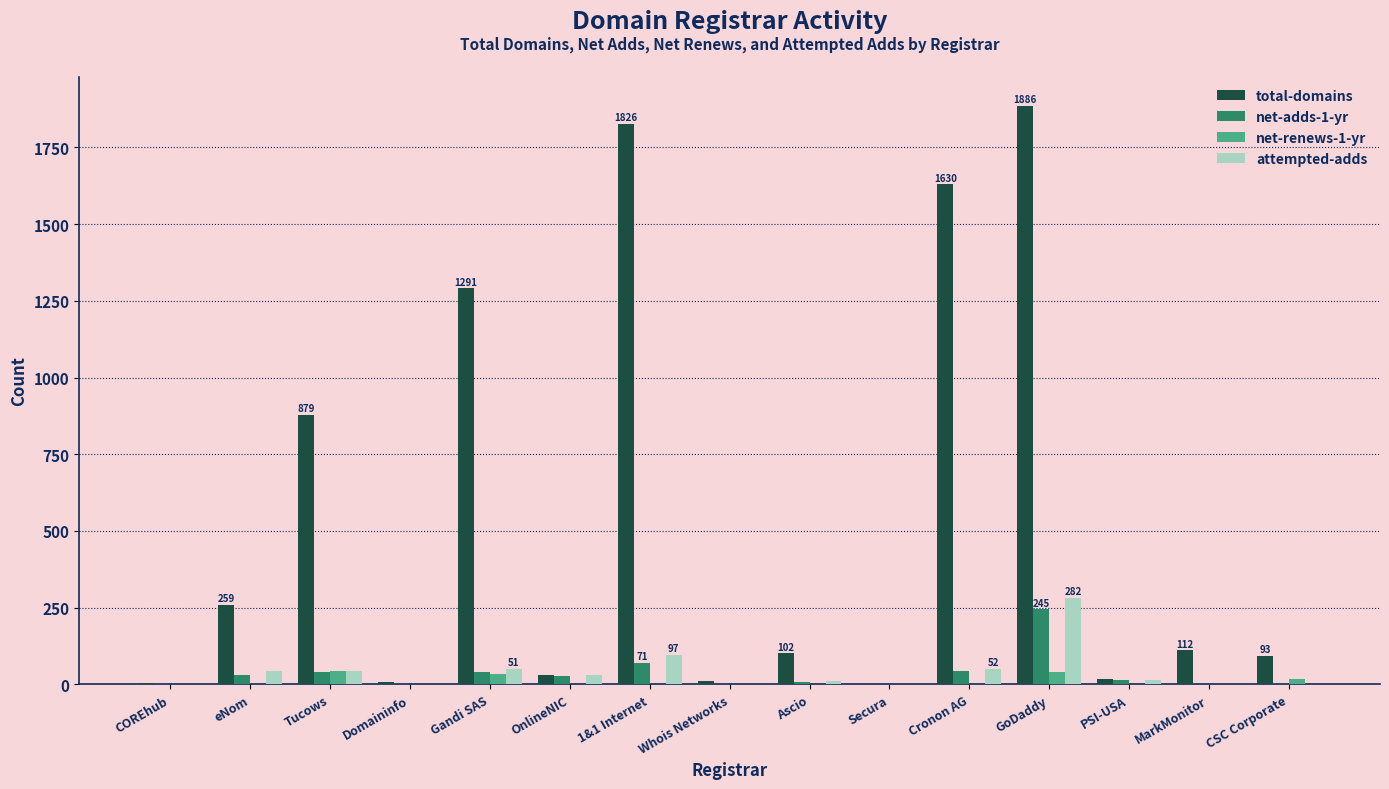

Which series has the widest spread of values?

total-domains